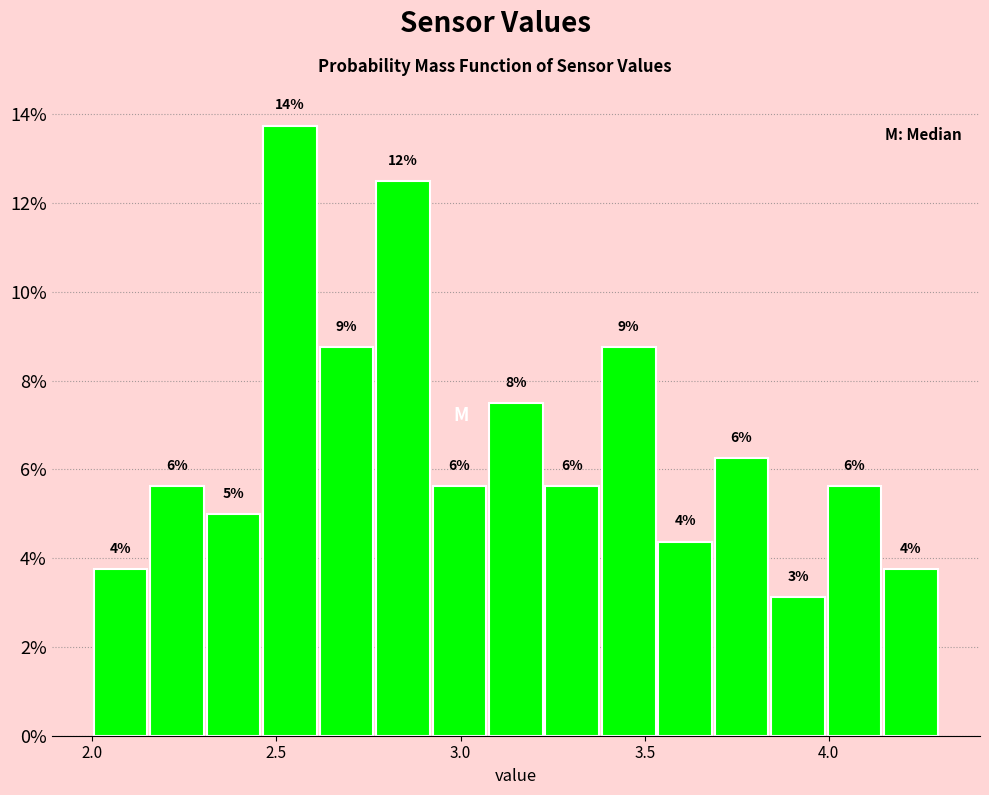

Around what value on the x-axis is the tallest bar? Give the approximate position of its centre, as read against the axis.

2.55